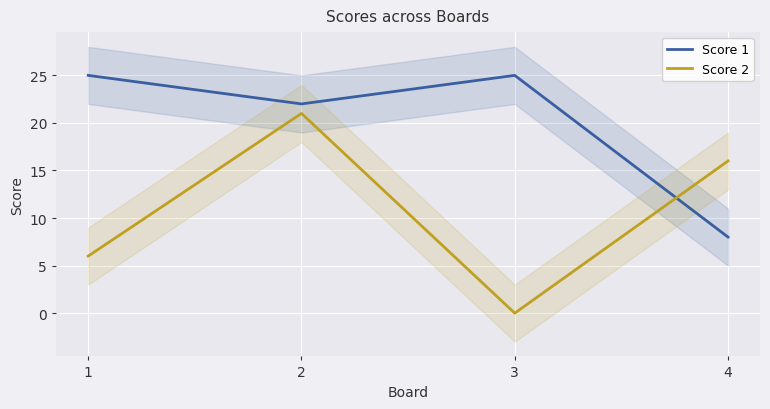

Which category has the highest value across all series?

1